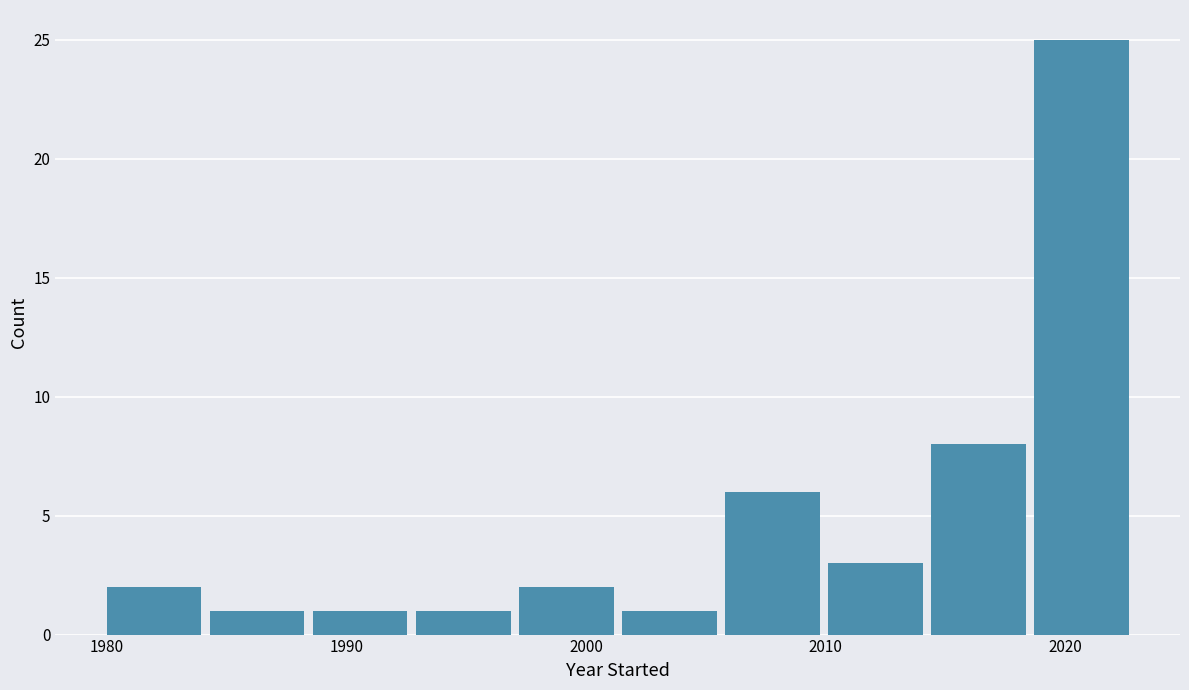

What is the height of the bar covering 1984.3 to 1988.6 on the x-axis? Neither the bar edges nor the heights are printed on the chart, so give them approximately, as read against the axes.

1